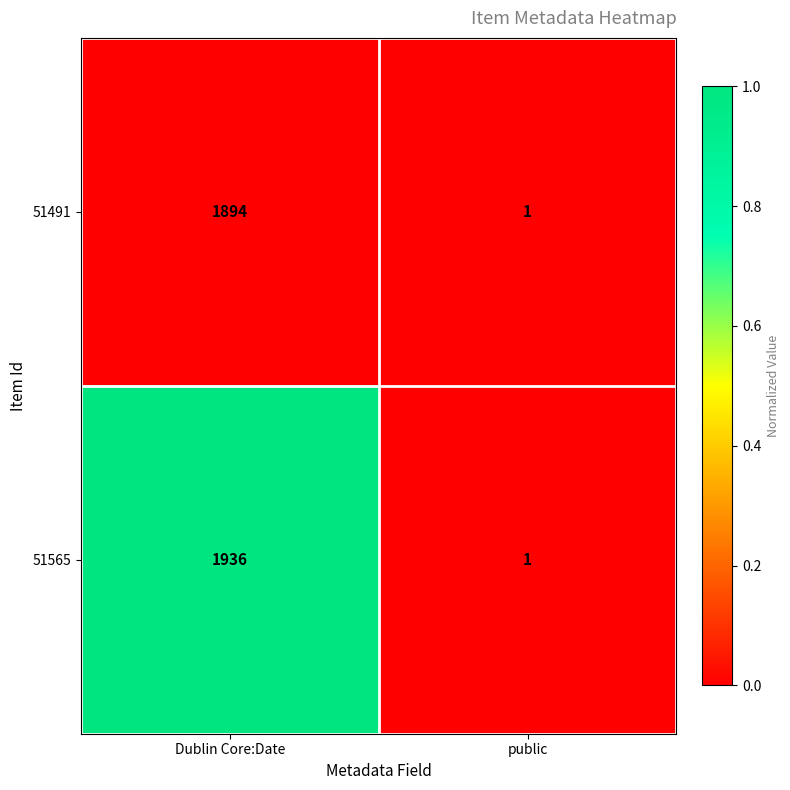

True or false: 51565 has a value of 1 at Dublin Core:Date.

False